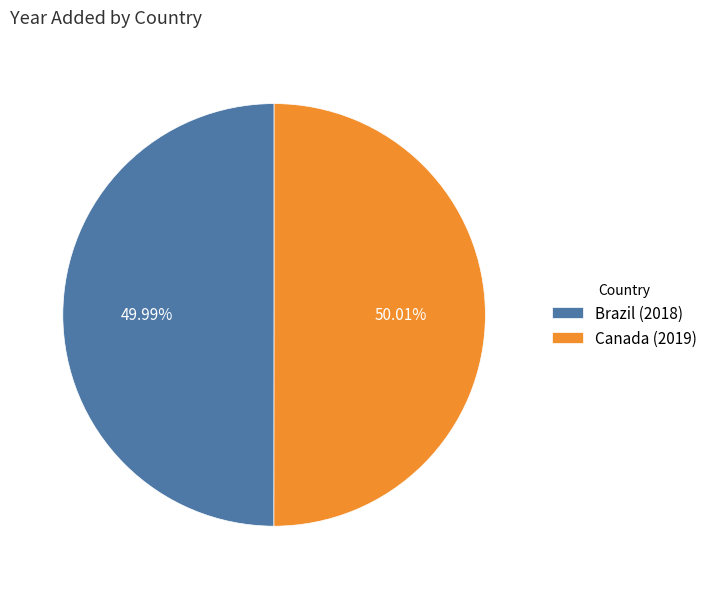

Do Brazil (2018) and Canada (2019) together represent more than half of the pie?

Yes